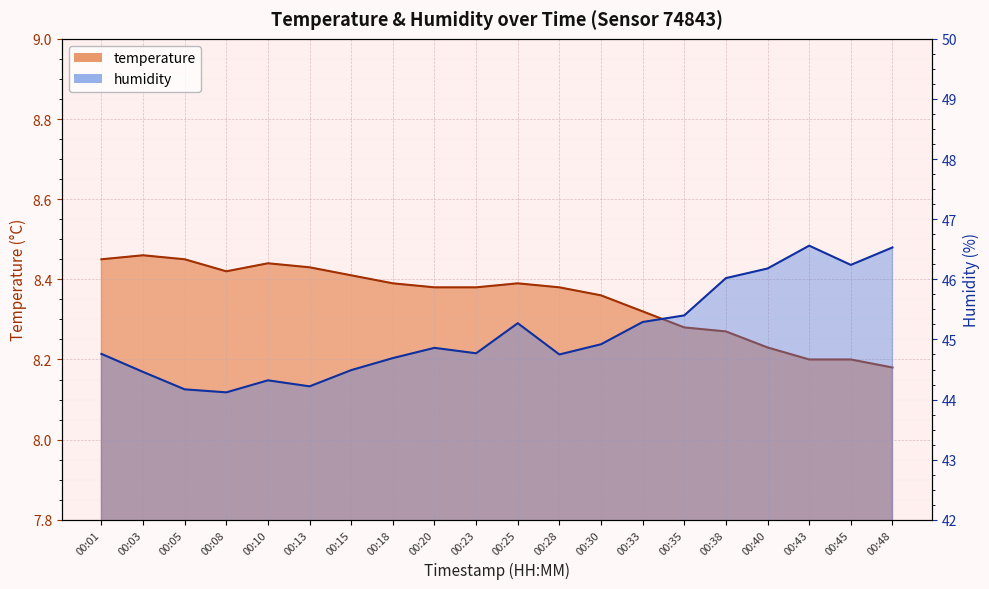

Which series has the widest spread of values?

humidity